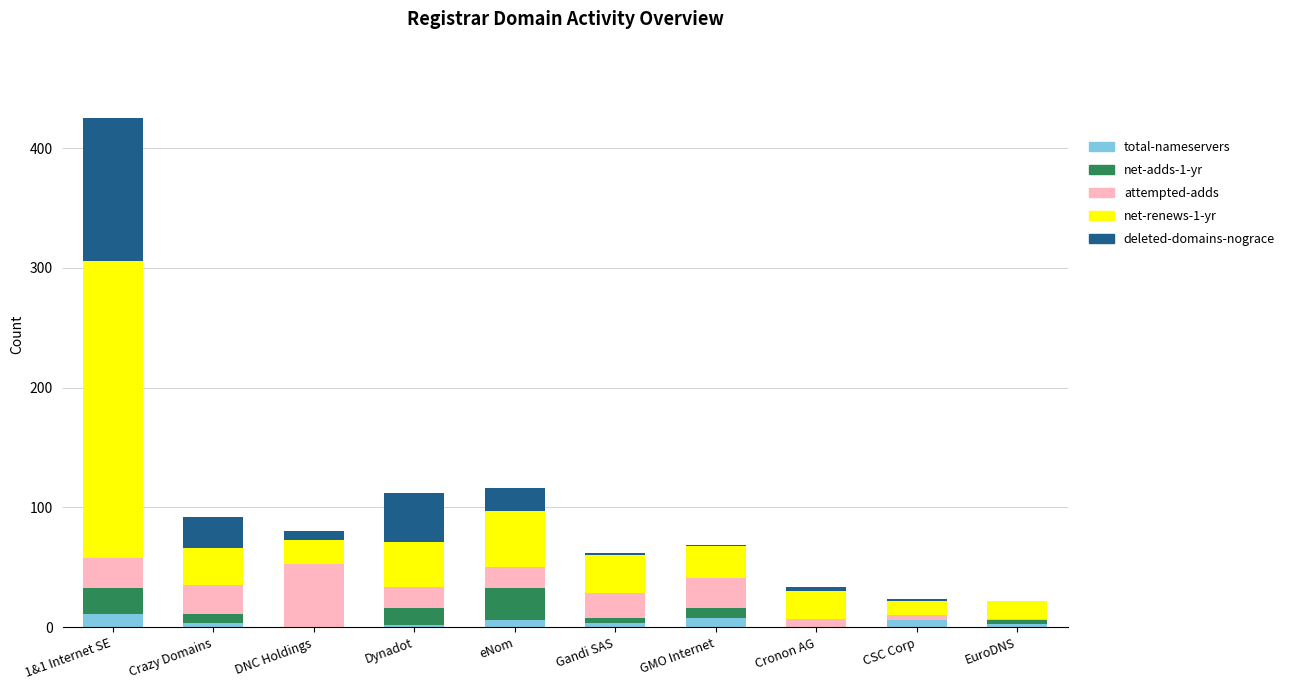

At which category is the sum across all series the highest?

1&1 Internet SE